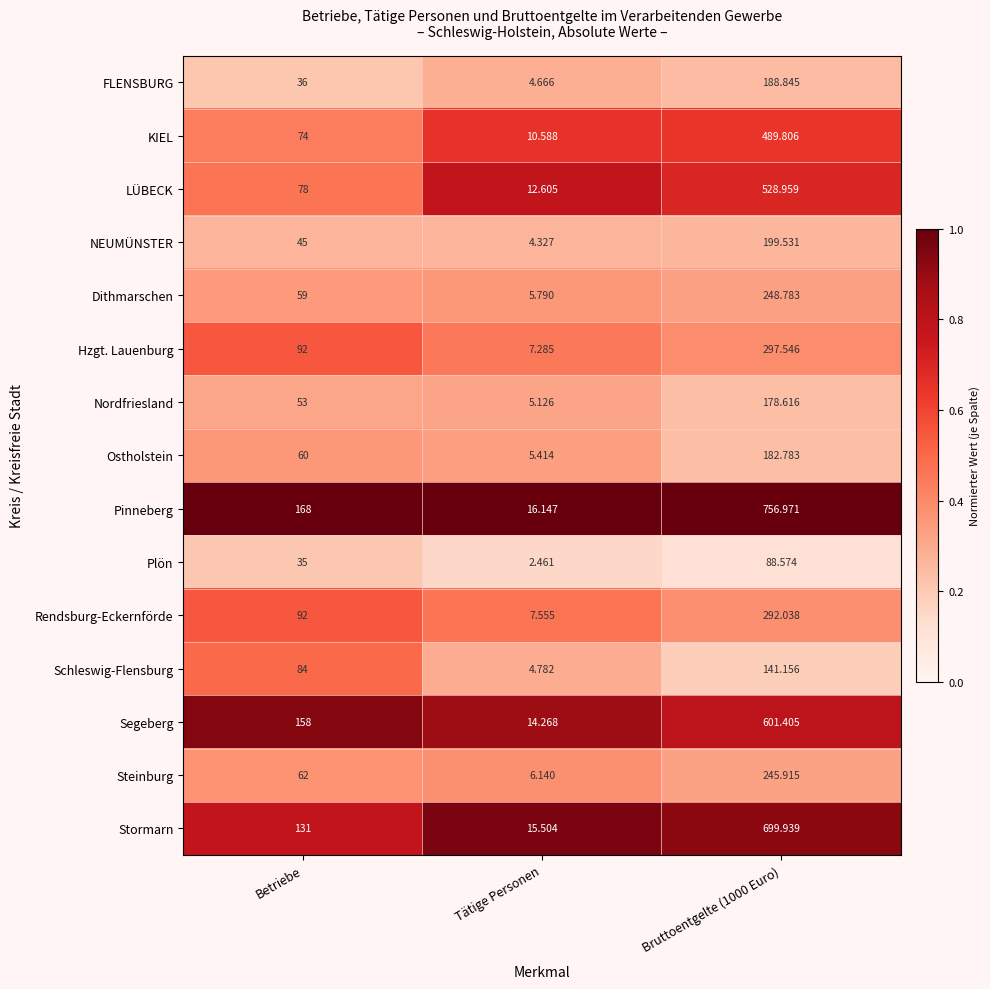

Which series changed the most between Betriebe and Bruttoentgelte (1000 Euro)?

Pinneberg